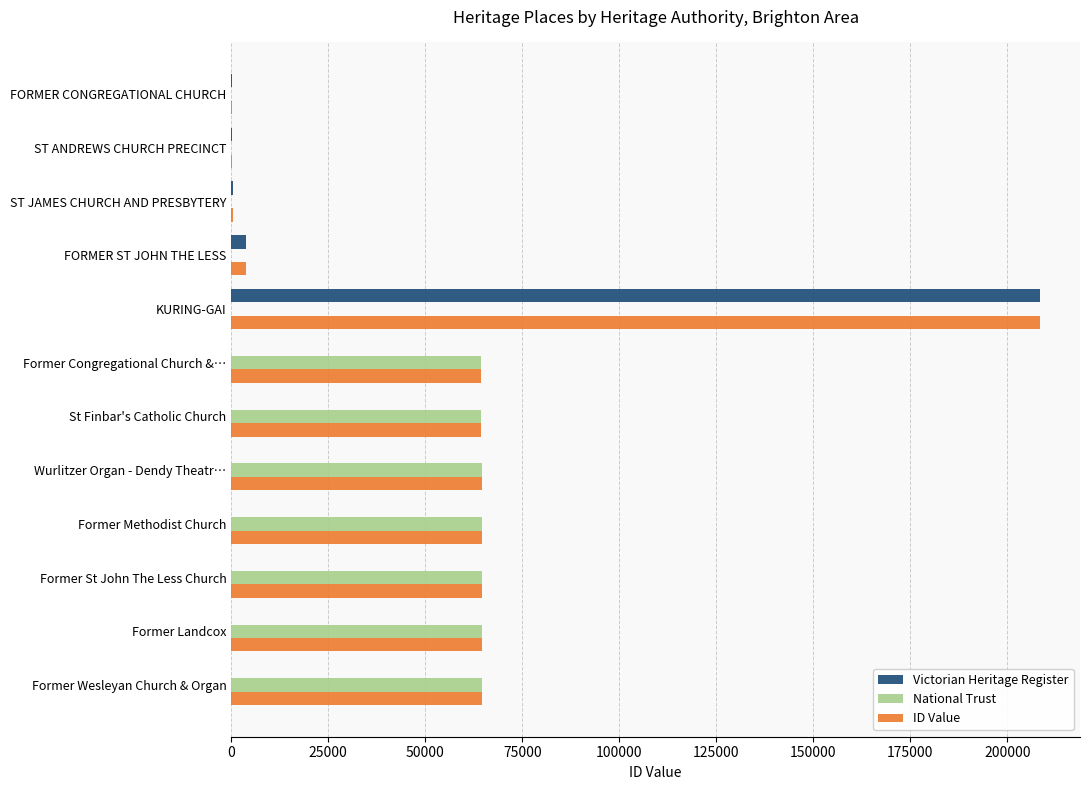

Which series has the largest total across all categories?

ID Value